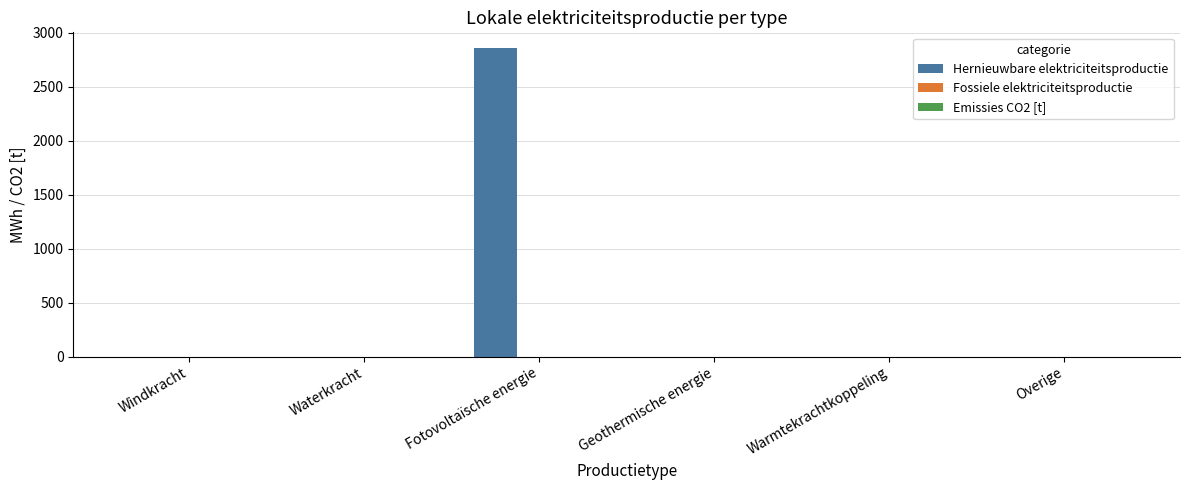

Between Fotovoltaïsche energie and Waterkracht, which is larger?

Fotovoltaïsche energie